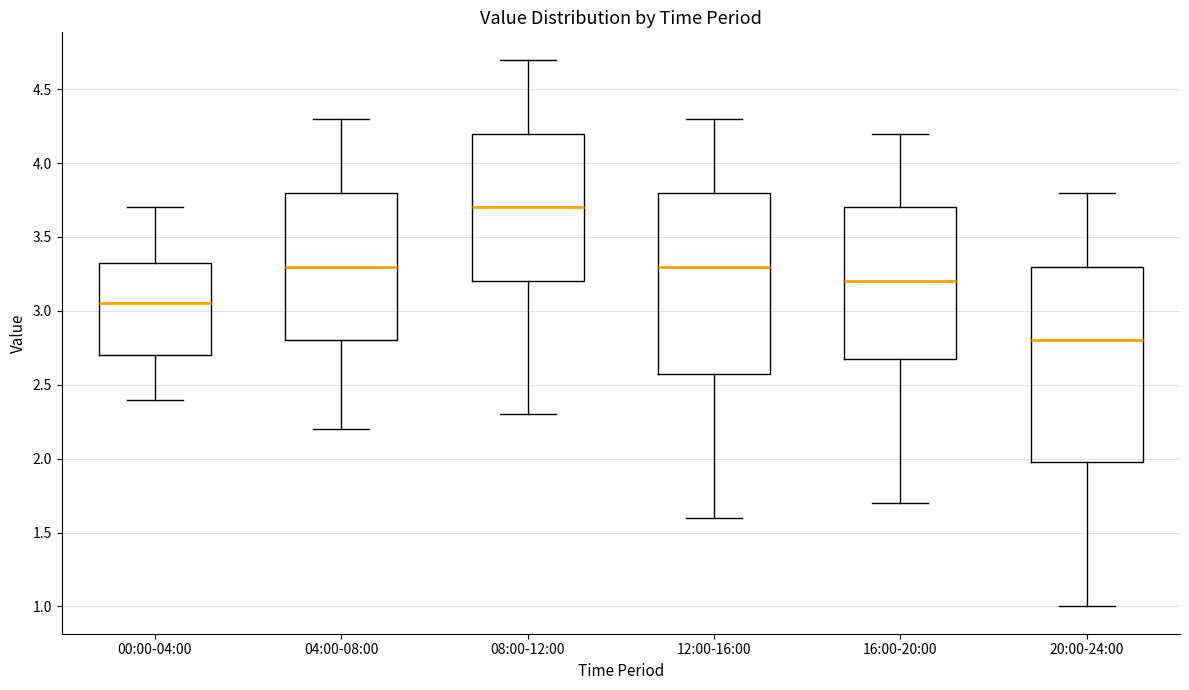

Reading left to right, read every box against the y-axis: the position of its median line, the range the box covers, and the ends of its whiskers. The values are not printed on the chart, so give them approximately, as read against the axis.

00:00-04:00: median 3.05, box 2.70 to 3.35, whiskers 2.40 to 3.70
04:00-08:00: median 3.30, box 2.80 to 3.80, whiskers 2.20 to 4.30
08:00-12:00: median 3.70, box 3.20 to 4.20, whiskers 2.30 to 4.70
12:00-16:00: median 3.30, box 2.60 to 3.80, whiskers 1.60 to 4.30
16:00-20:00: median 3.20, box 2.70 to 3.70, whiskers 1.70 to 4.20
20:00-24:00: median 2.80, box 2.00 to 3.30, whiskers 1.00 to 3.80